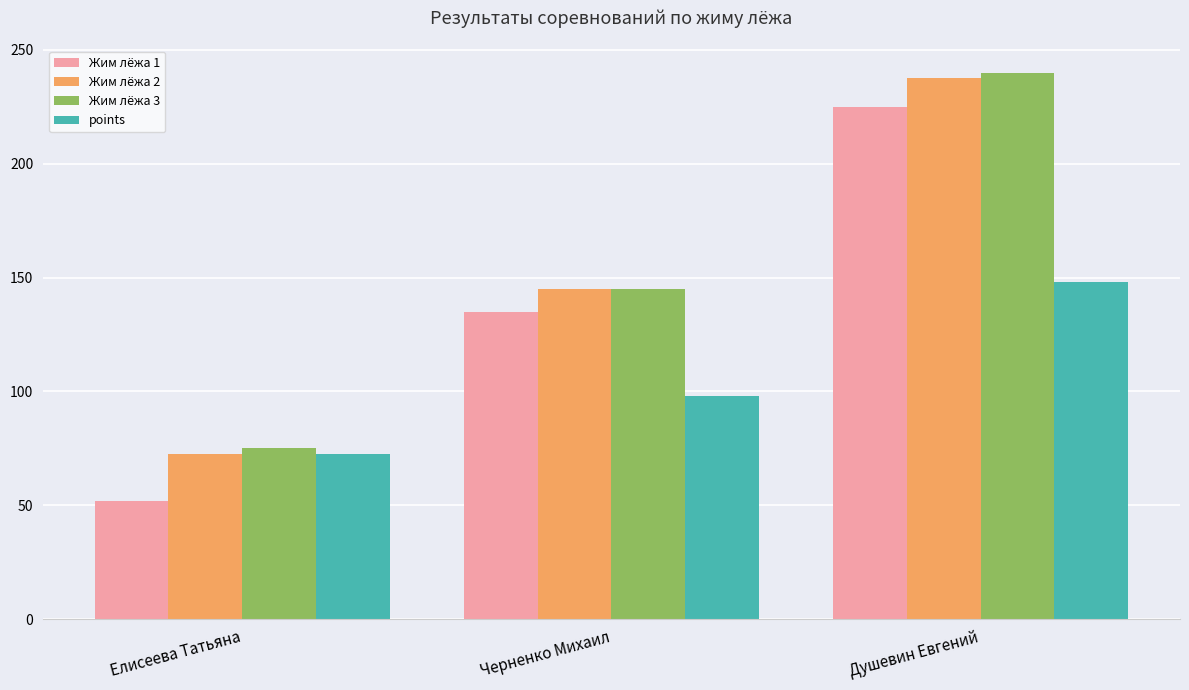

At how many categories does at least one series exceed 215?

1